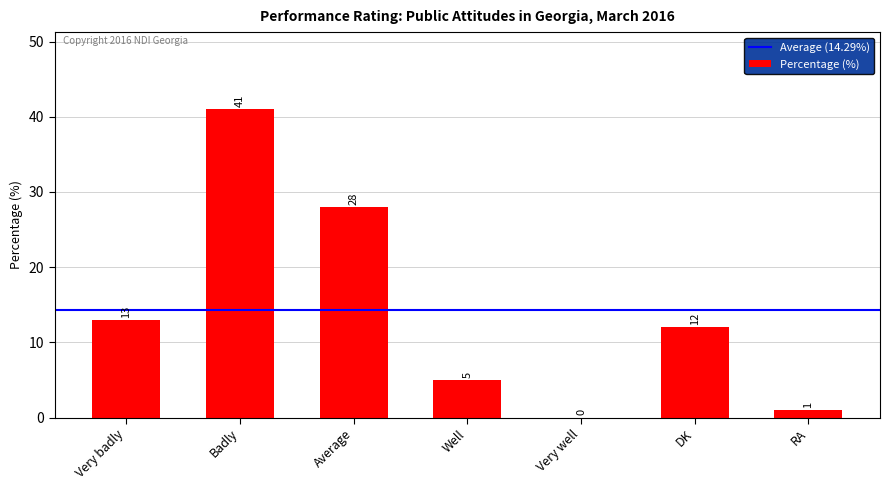

Reading left to right, extract all data points from this chart.

13	41	28	5	0	12	1